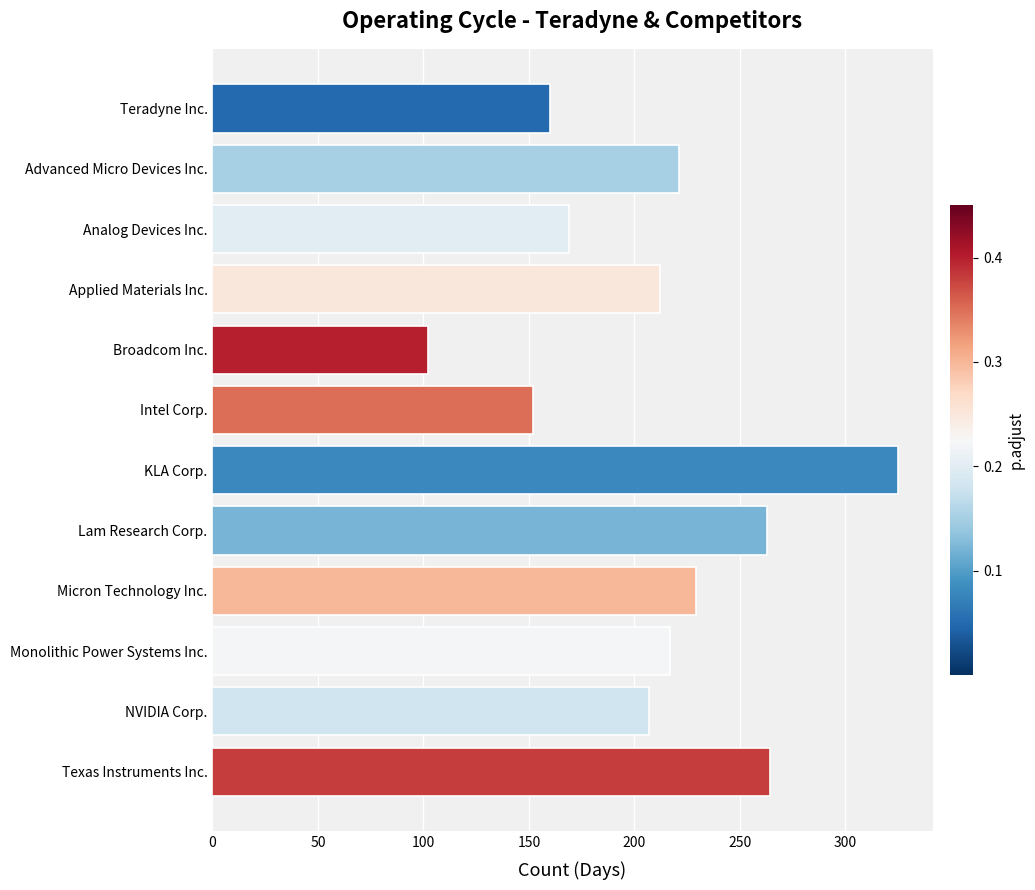

How many data points are less than 217?

6